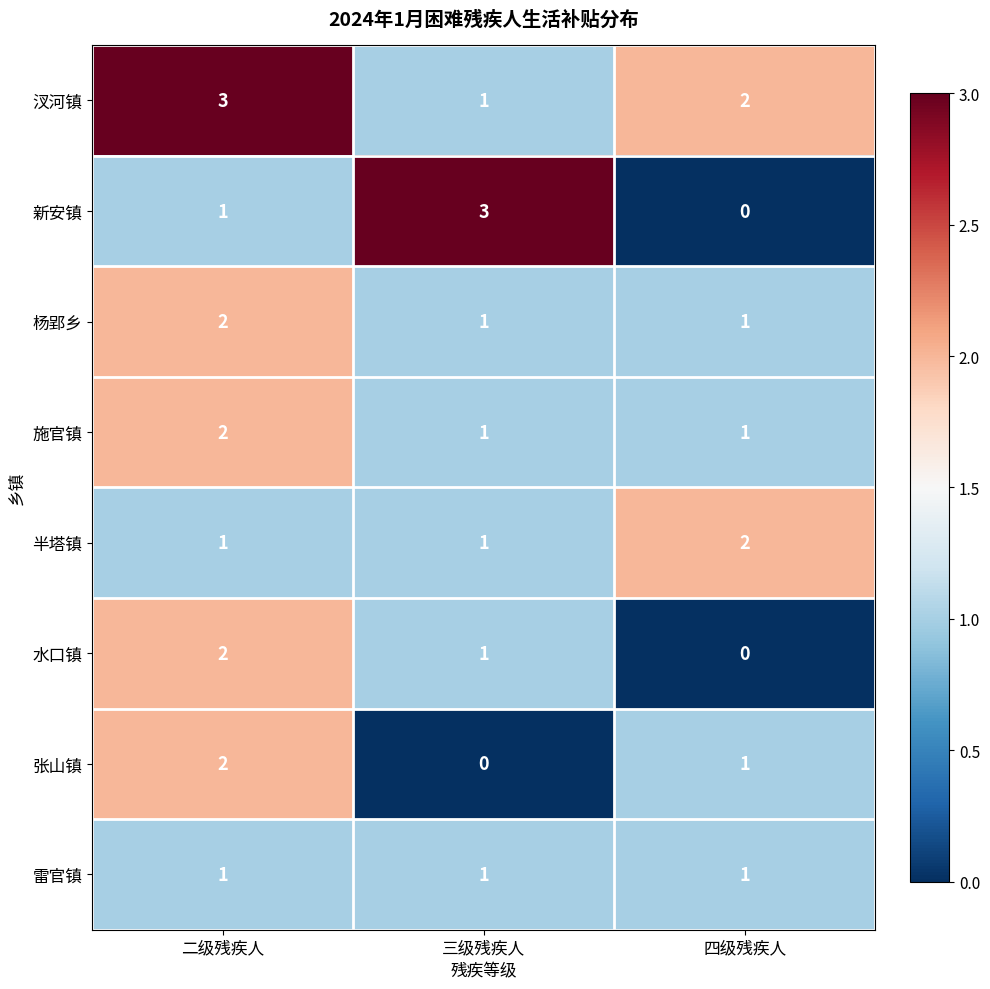

Count the 杨郢乡 values in the range 1 to 2.

3